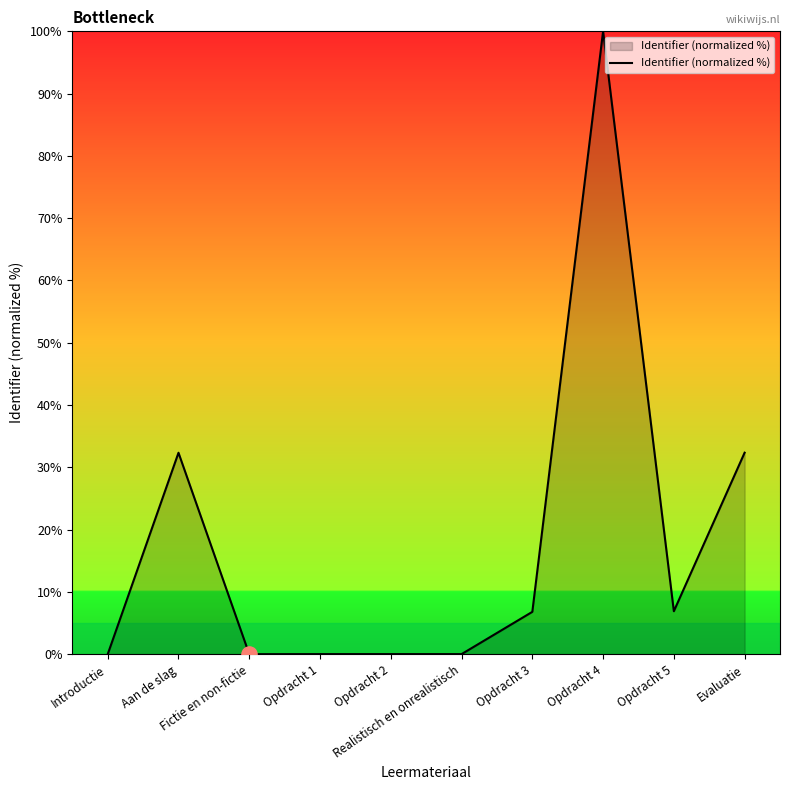

Between Opdracht 4 and Realistisch en onrealistisch, which is larger?

Opdracht 4